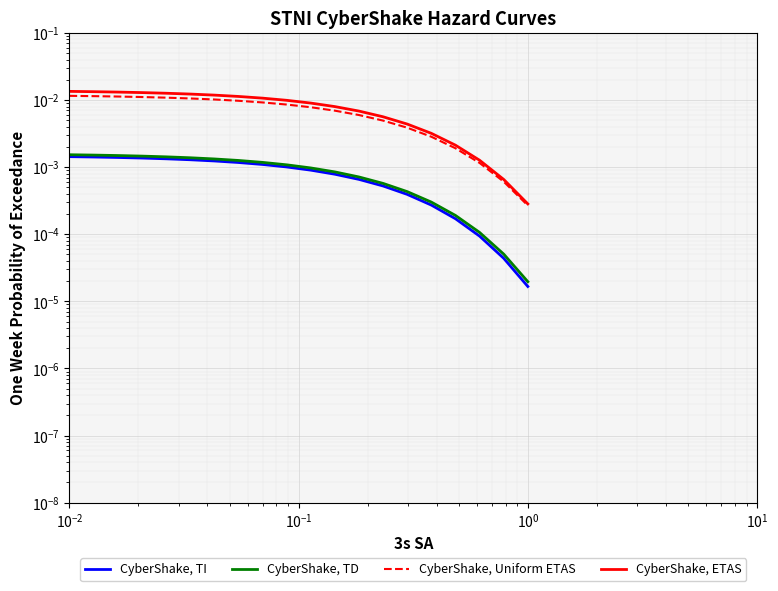

Is this an area chart (filled region under the line)?

No